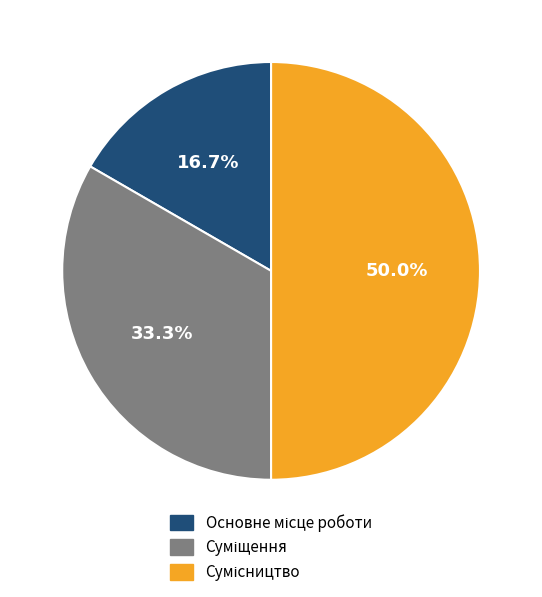

Rank the categories by value from highest to lowest.

Сумісництво, Суміщення, Основне місце роботи